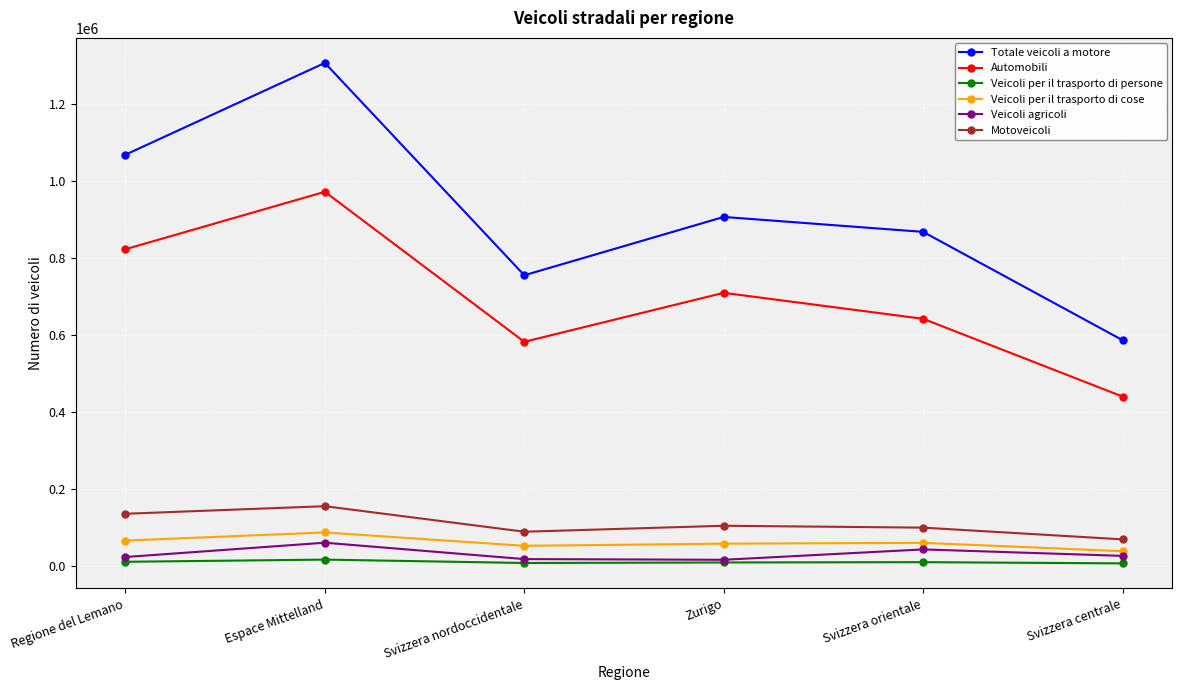

How many interior local peaks does the Totale veicoli a motore series have?

2